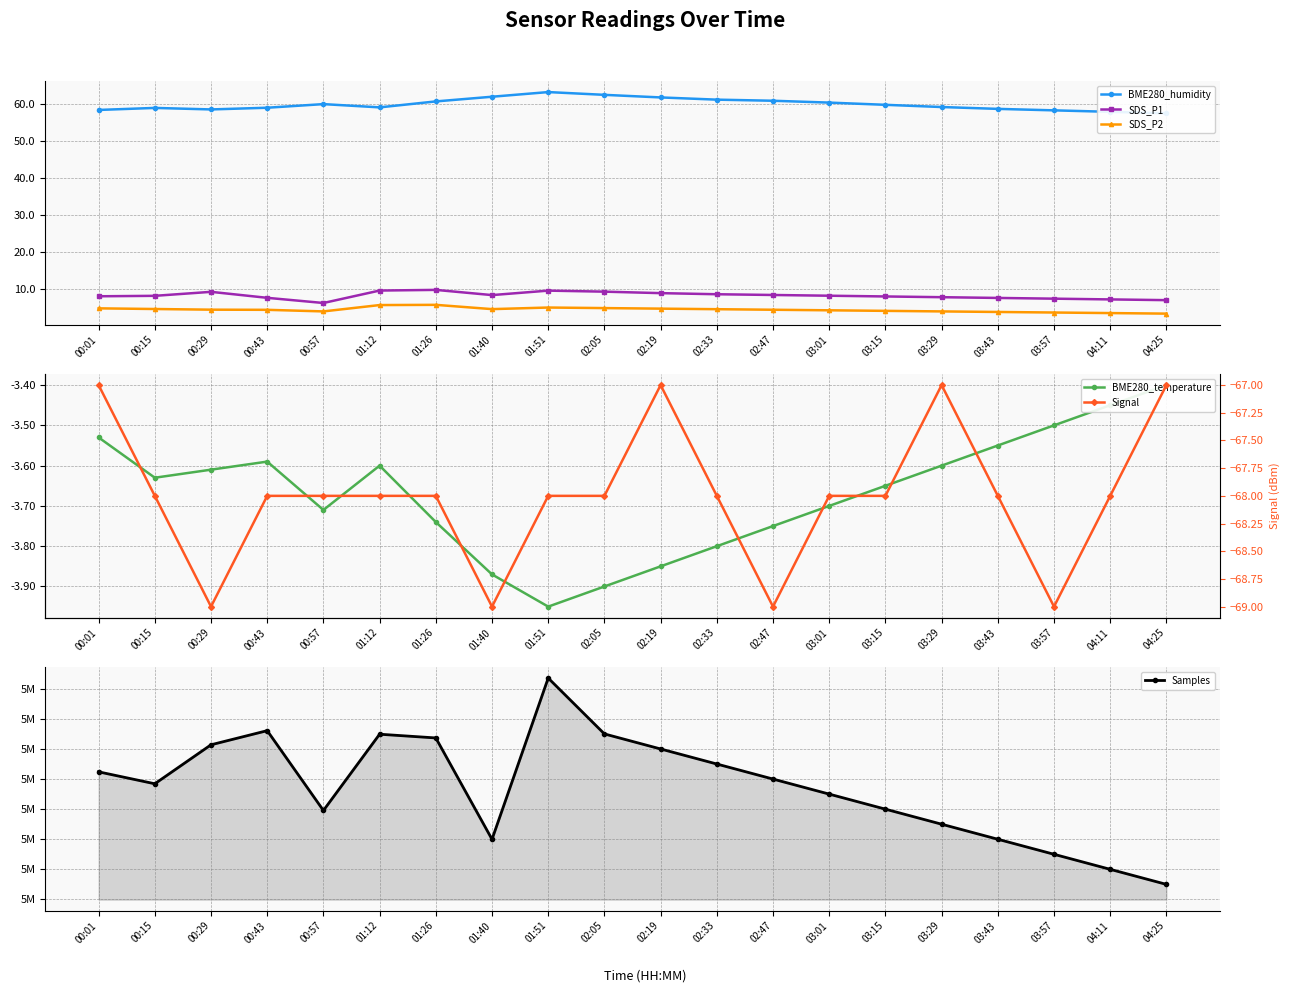

What position from the left is 03:57?

18